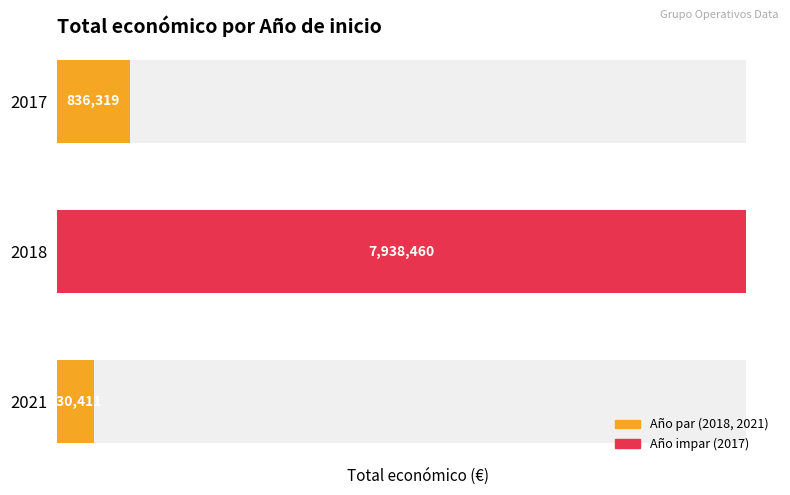

Rank the categories by value from lowest to highest.

2021, 2017, 2018